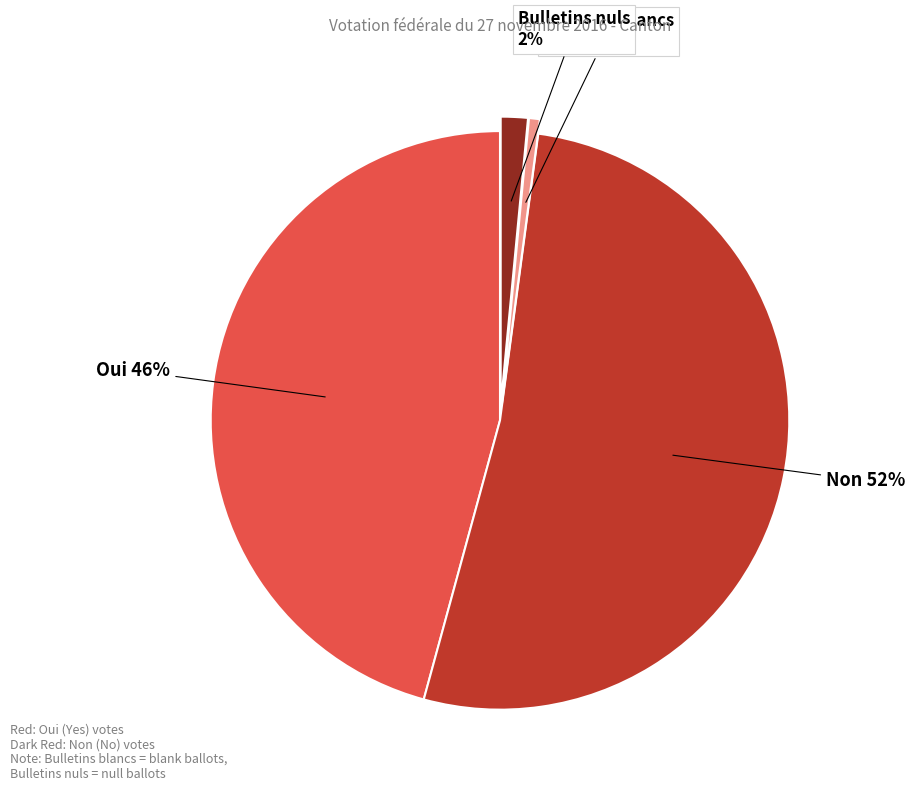

Is there any slice that represents more than half of the pie?

Yes